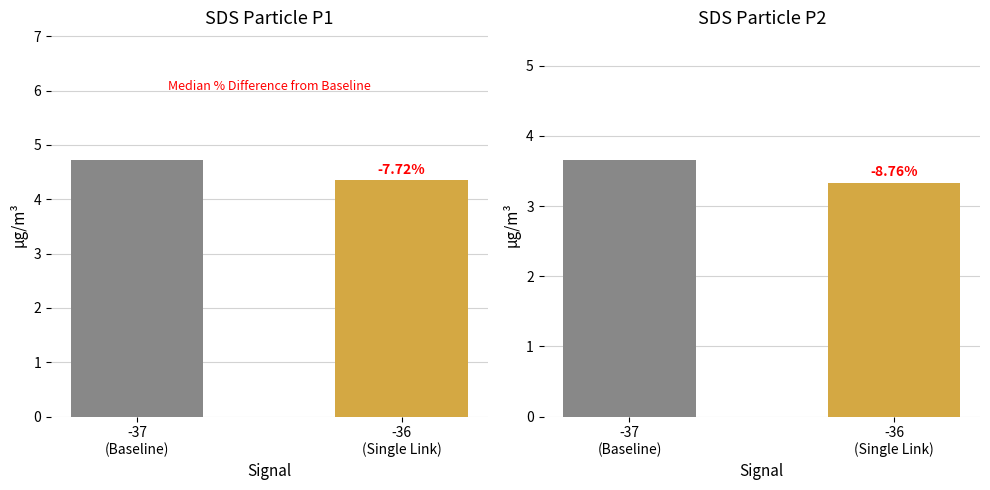

Does the chart contain stacked bars?

No